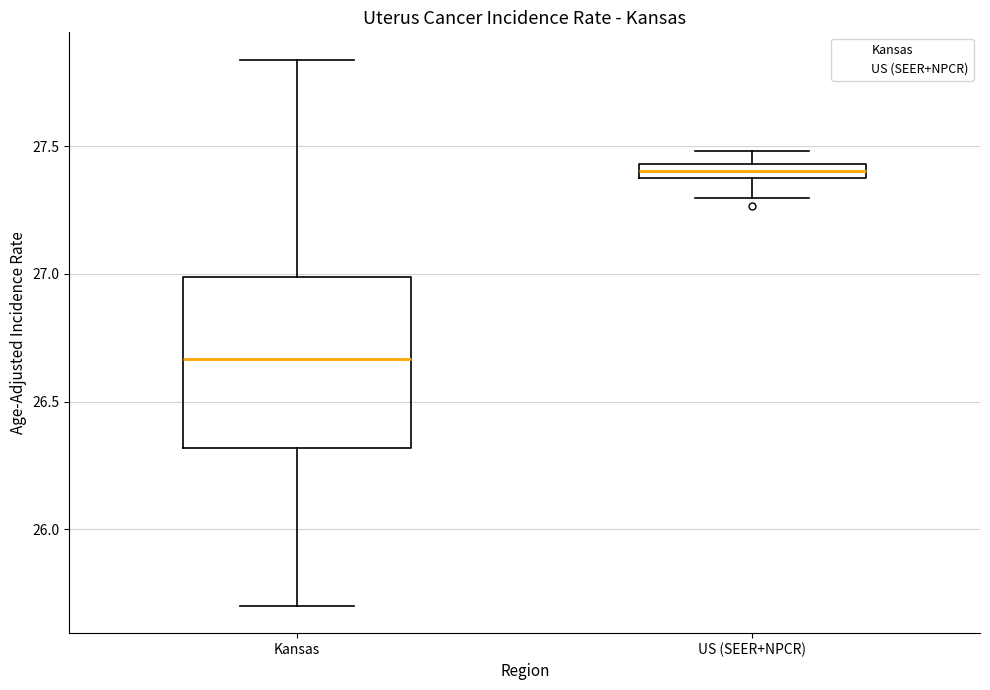

Where does the upper whisker of the box for Kansas end on the y-axis? The values are not printed on the chart, so give them approximately, as read against the axis.

27.85